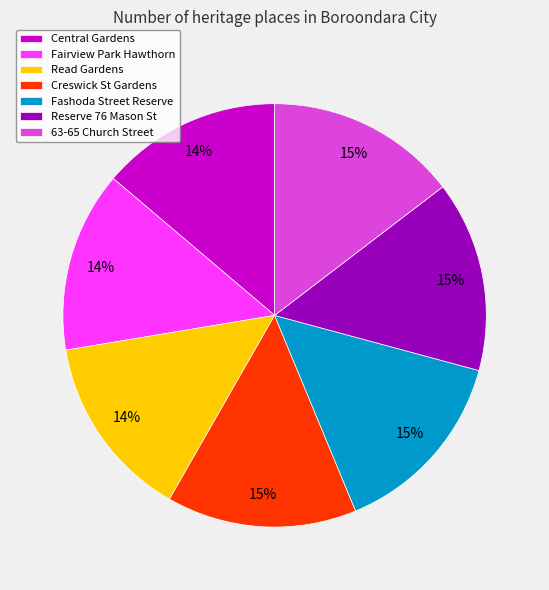

The Fairview Park Hawthorn slice represents 20% of the pie. True or false?

False